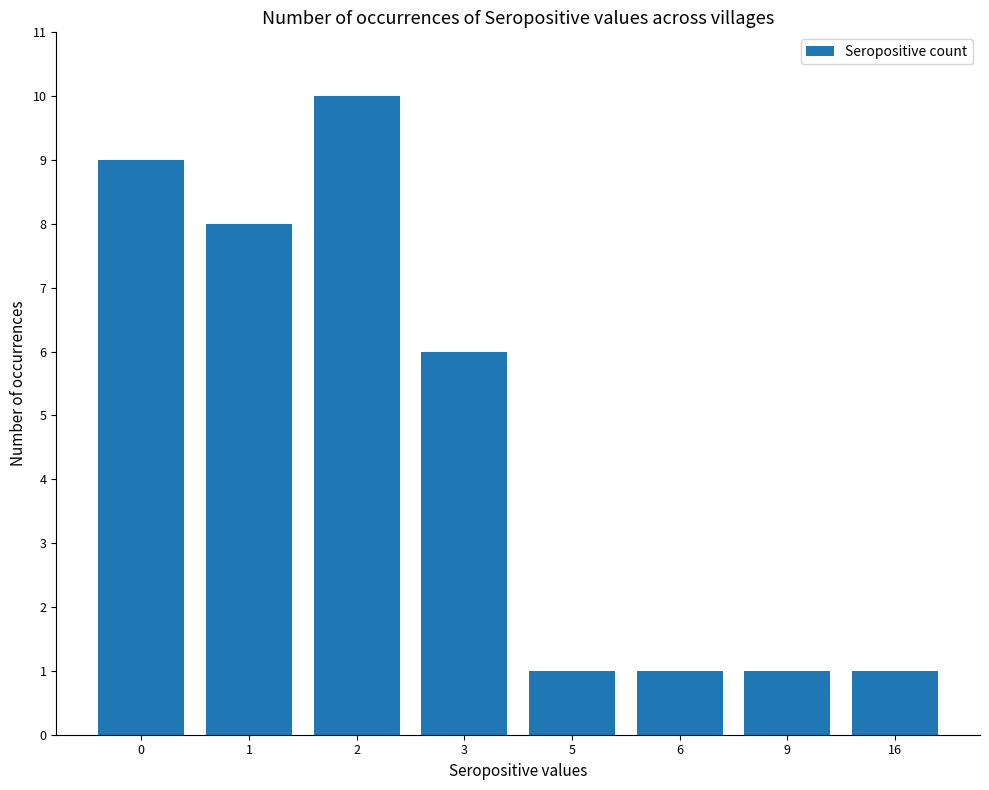

True or false: the data shows 8 at 1.

True